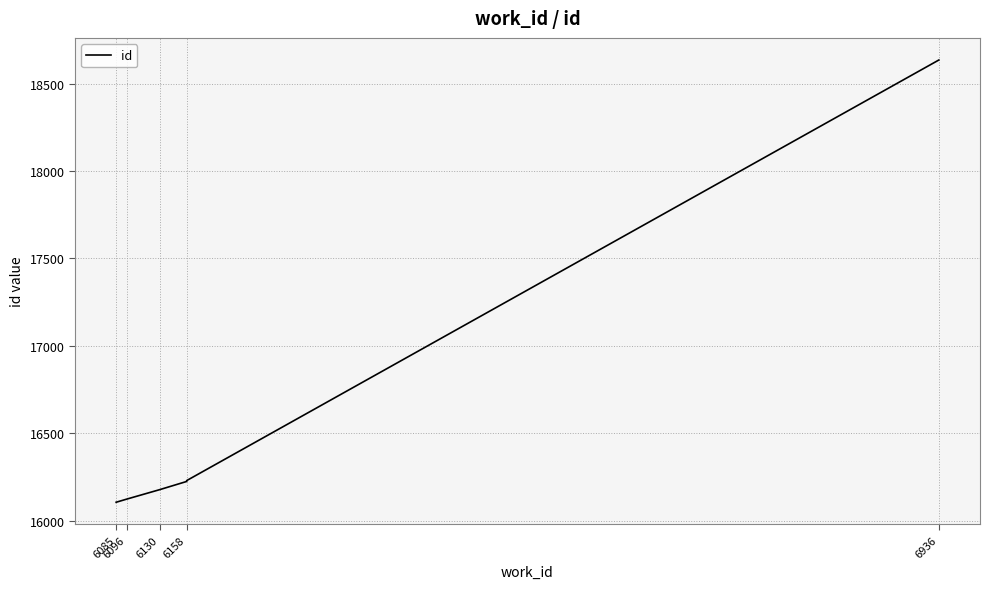

What is the value of the 3rd point from the left?

16177